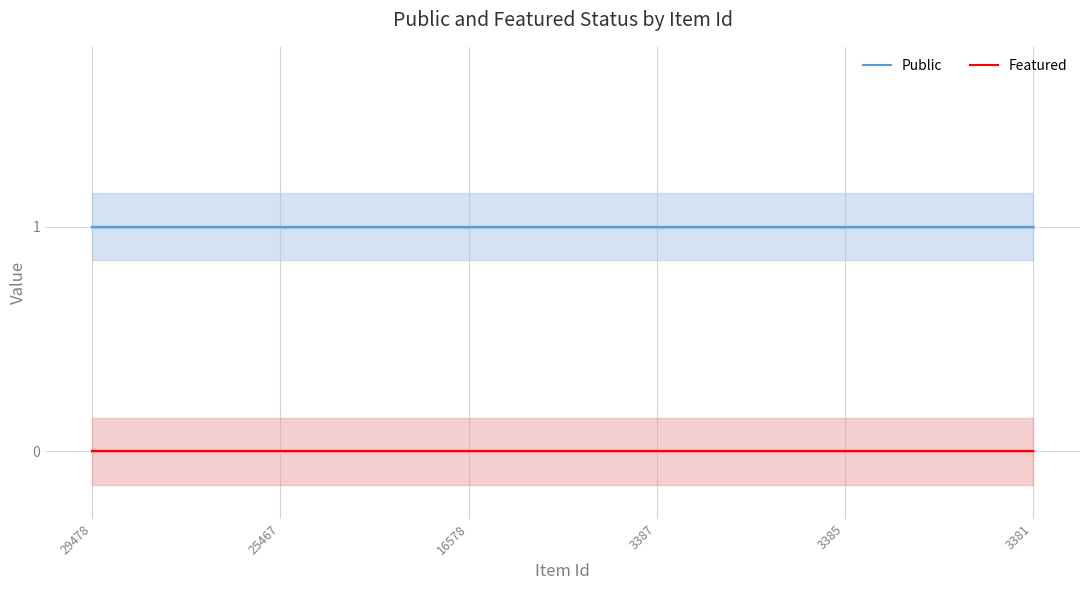

True or false: Featured has more than 0 points higher than both neighbors.

False